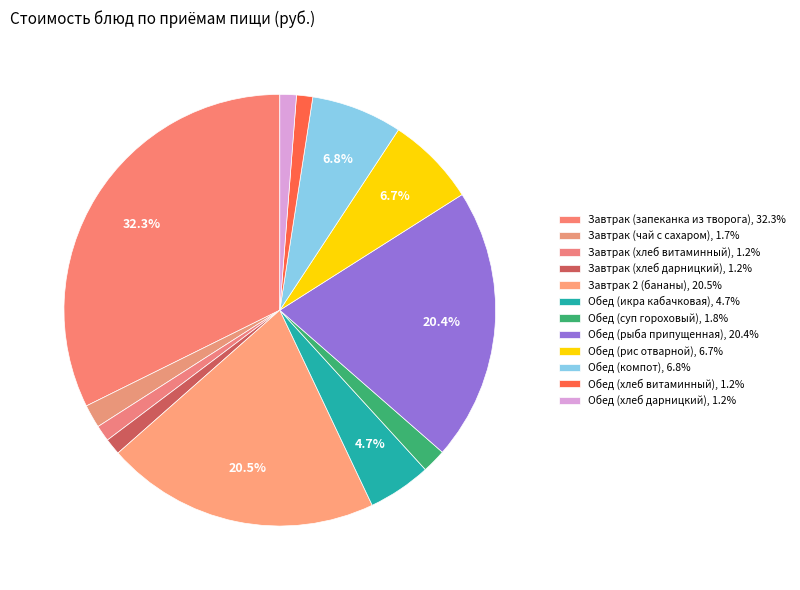

What is the largest slice in the pie chart?

Завтрак (запеканка из творога)